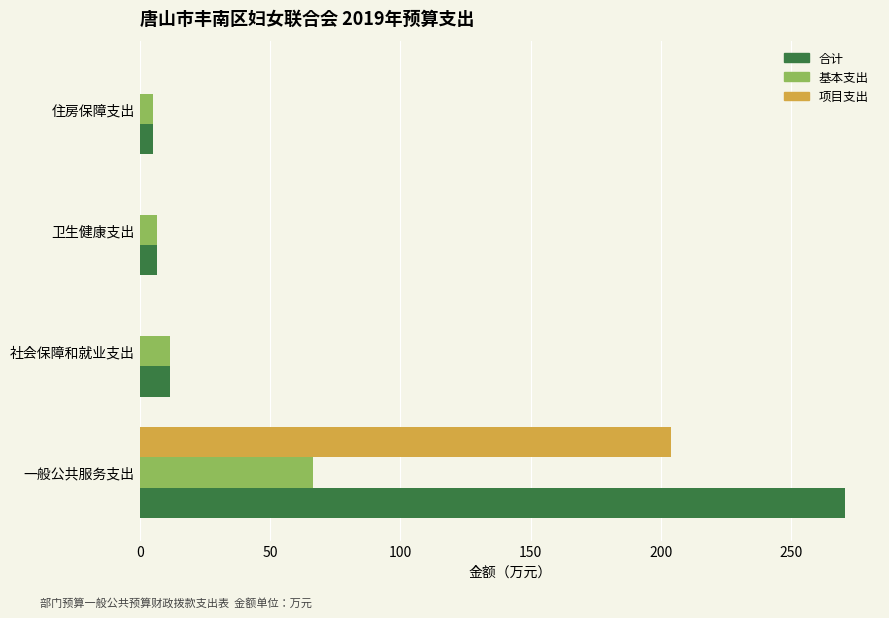

The value of 项目支出 at 一般公共服务支出 is 360.0. True or false?

False